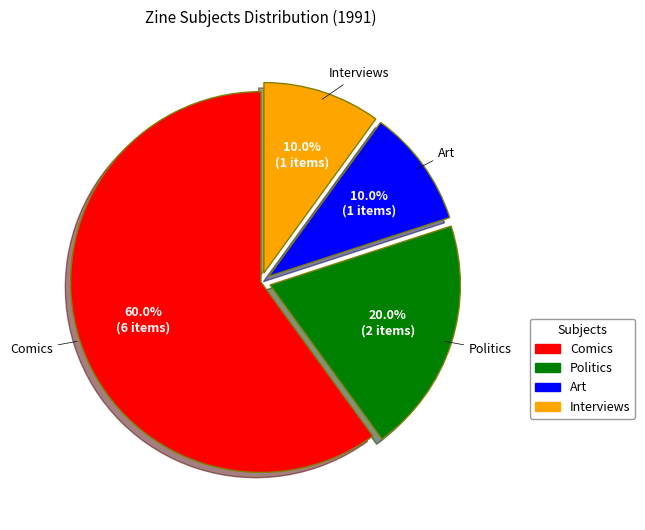

What is the largest slice in the pie chart?

Comics